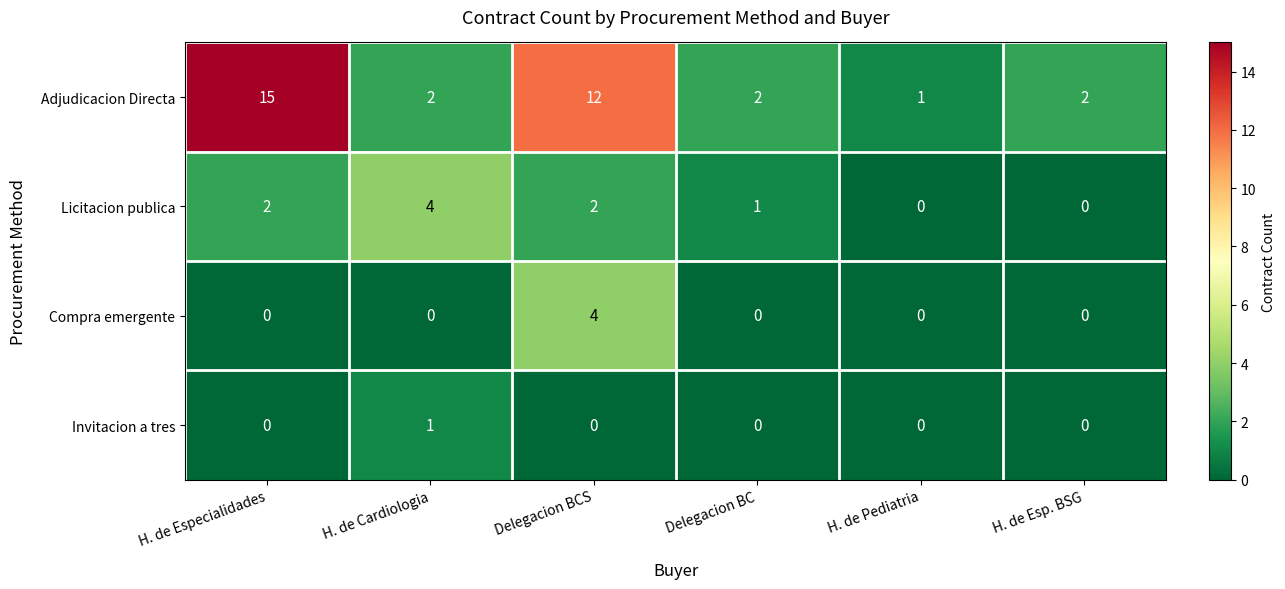

At which label does Compra emergente reach its peak?

Delegacion BCS